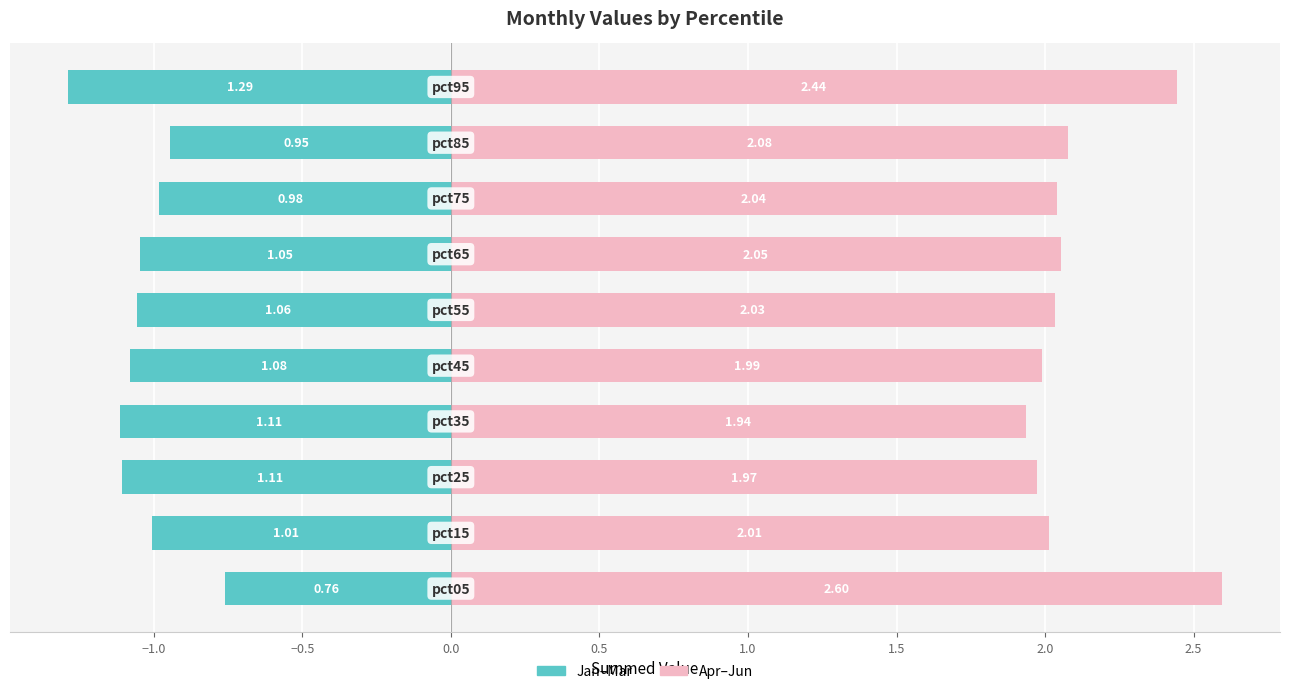

List the series in order of their peak value, lowest first.

Jan-Mar, Apr-Jun